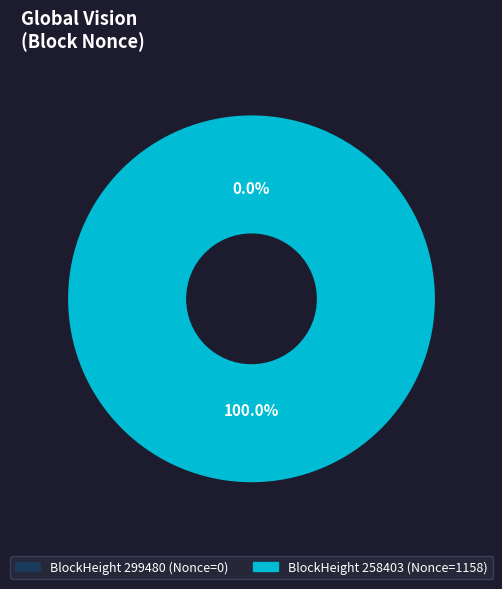

How many slices are in this pie chart?

2